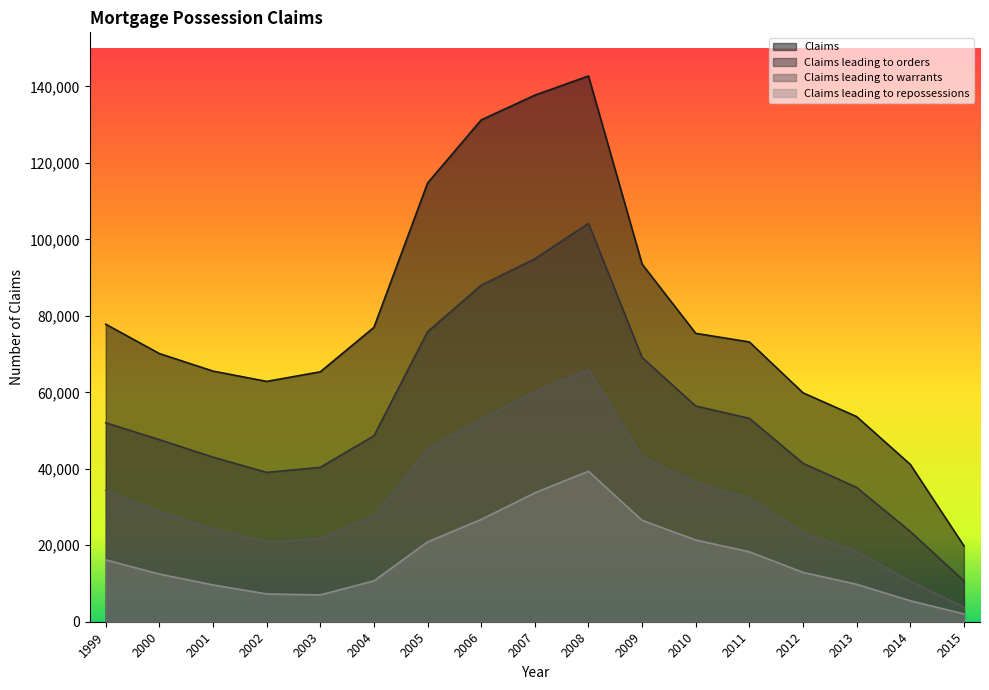

True or false: Claims and Claims leading to orders intersect in this chart.

False